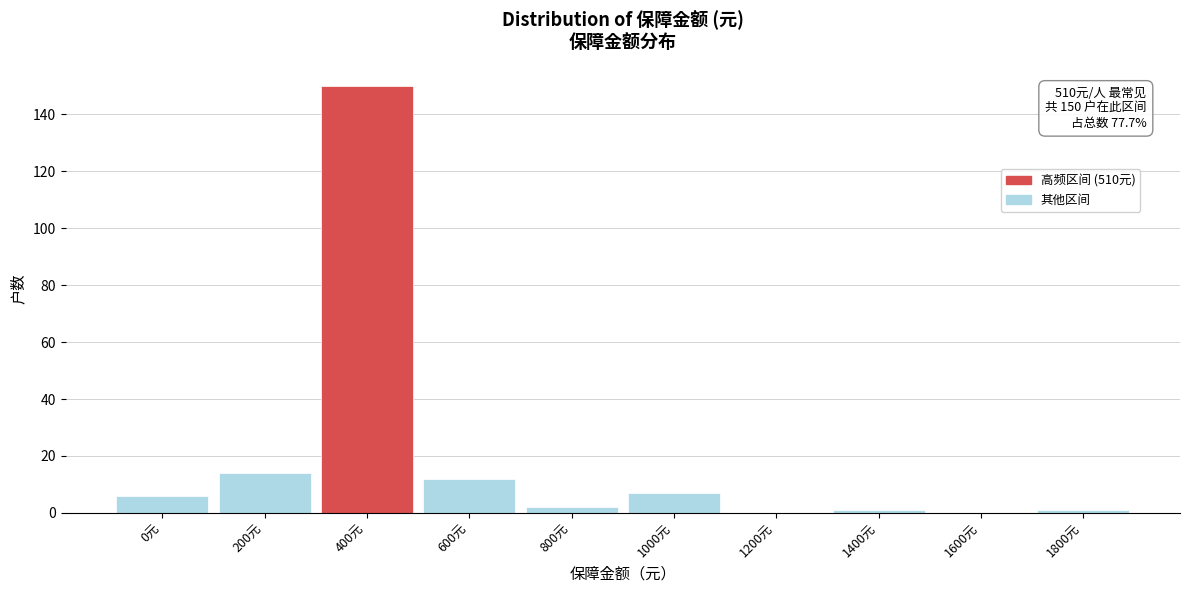

Reading right to left, transcribe all the data shown in this chart.

1800元=1	1600元=0	1400元=1	1200元=0	1000元=7	800元=2	600元=12	400元=150	200元=14	0元=6